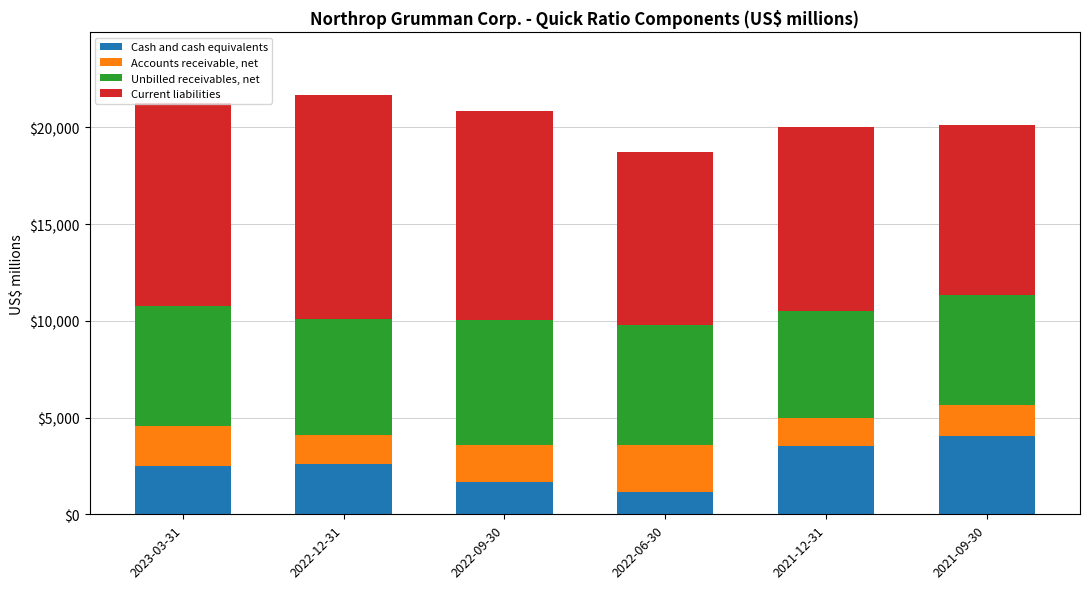

The value of Cash and cash equivalents at 2023-03-31 is 1296. True or false?

False